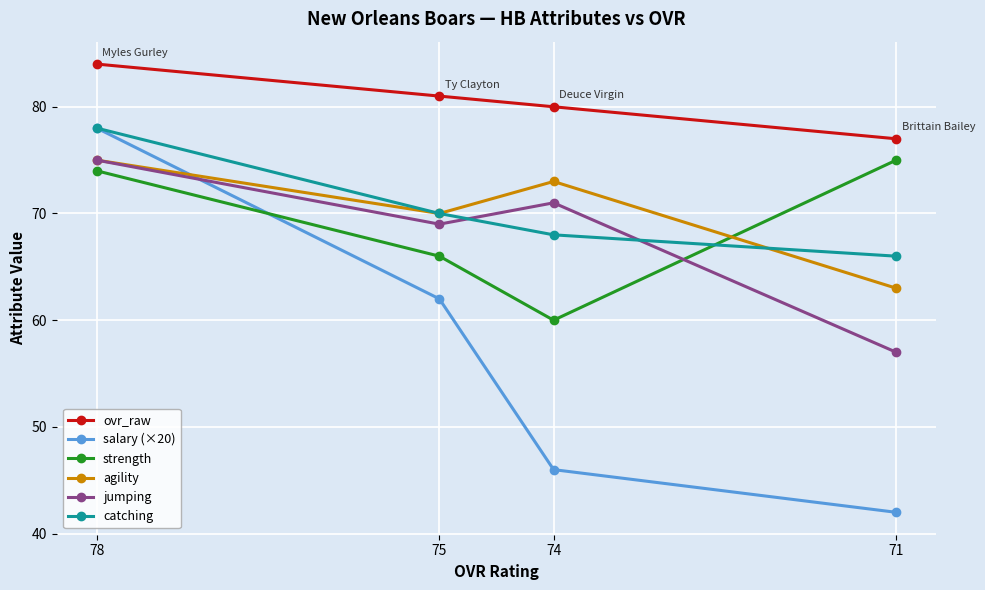

What is the sum of all ovr_raw values?

322